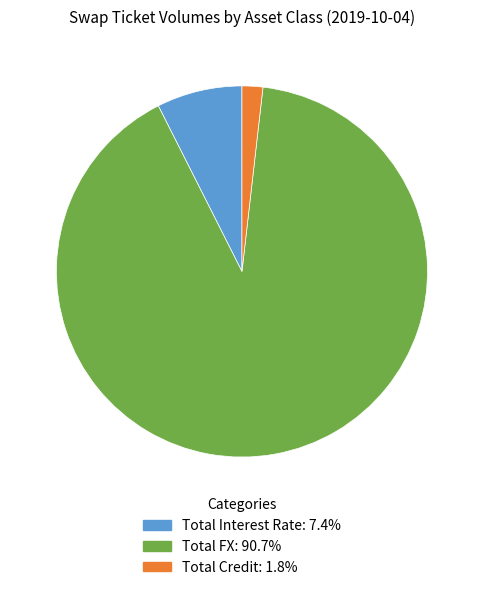

What is the largest slice in the pie chart?

Total FX